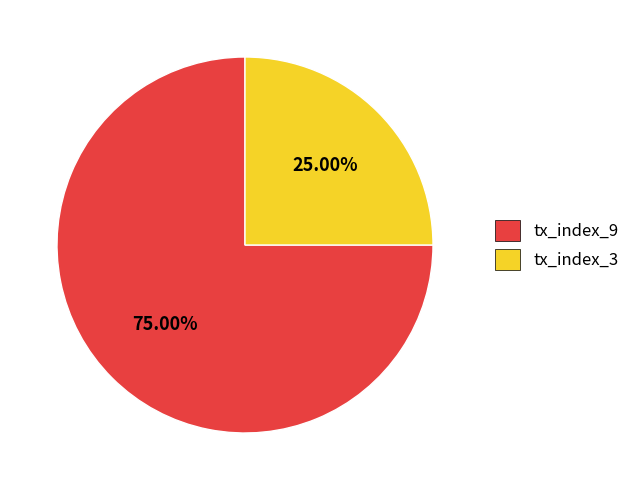

True or false: tx_index_9 accounts for 75% of the total.

True